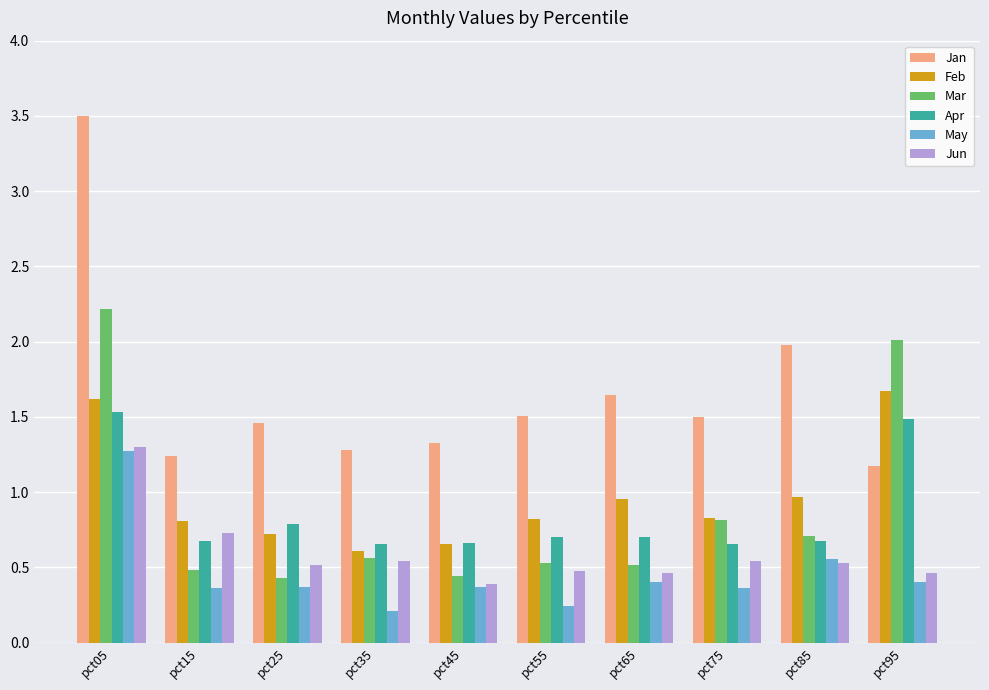

What is the sum of all Jan values?

16.6